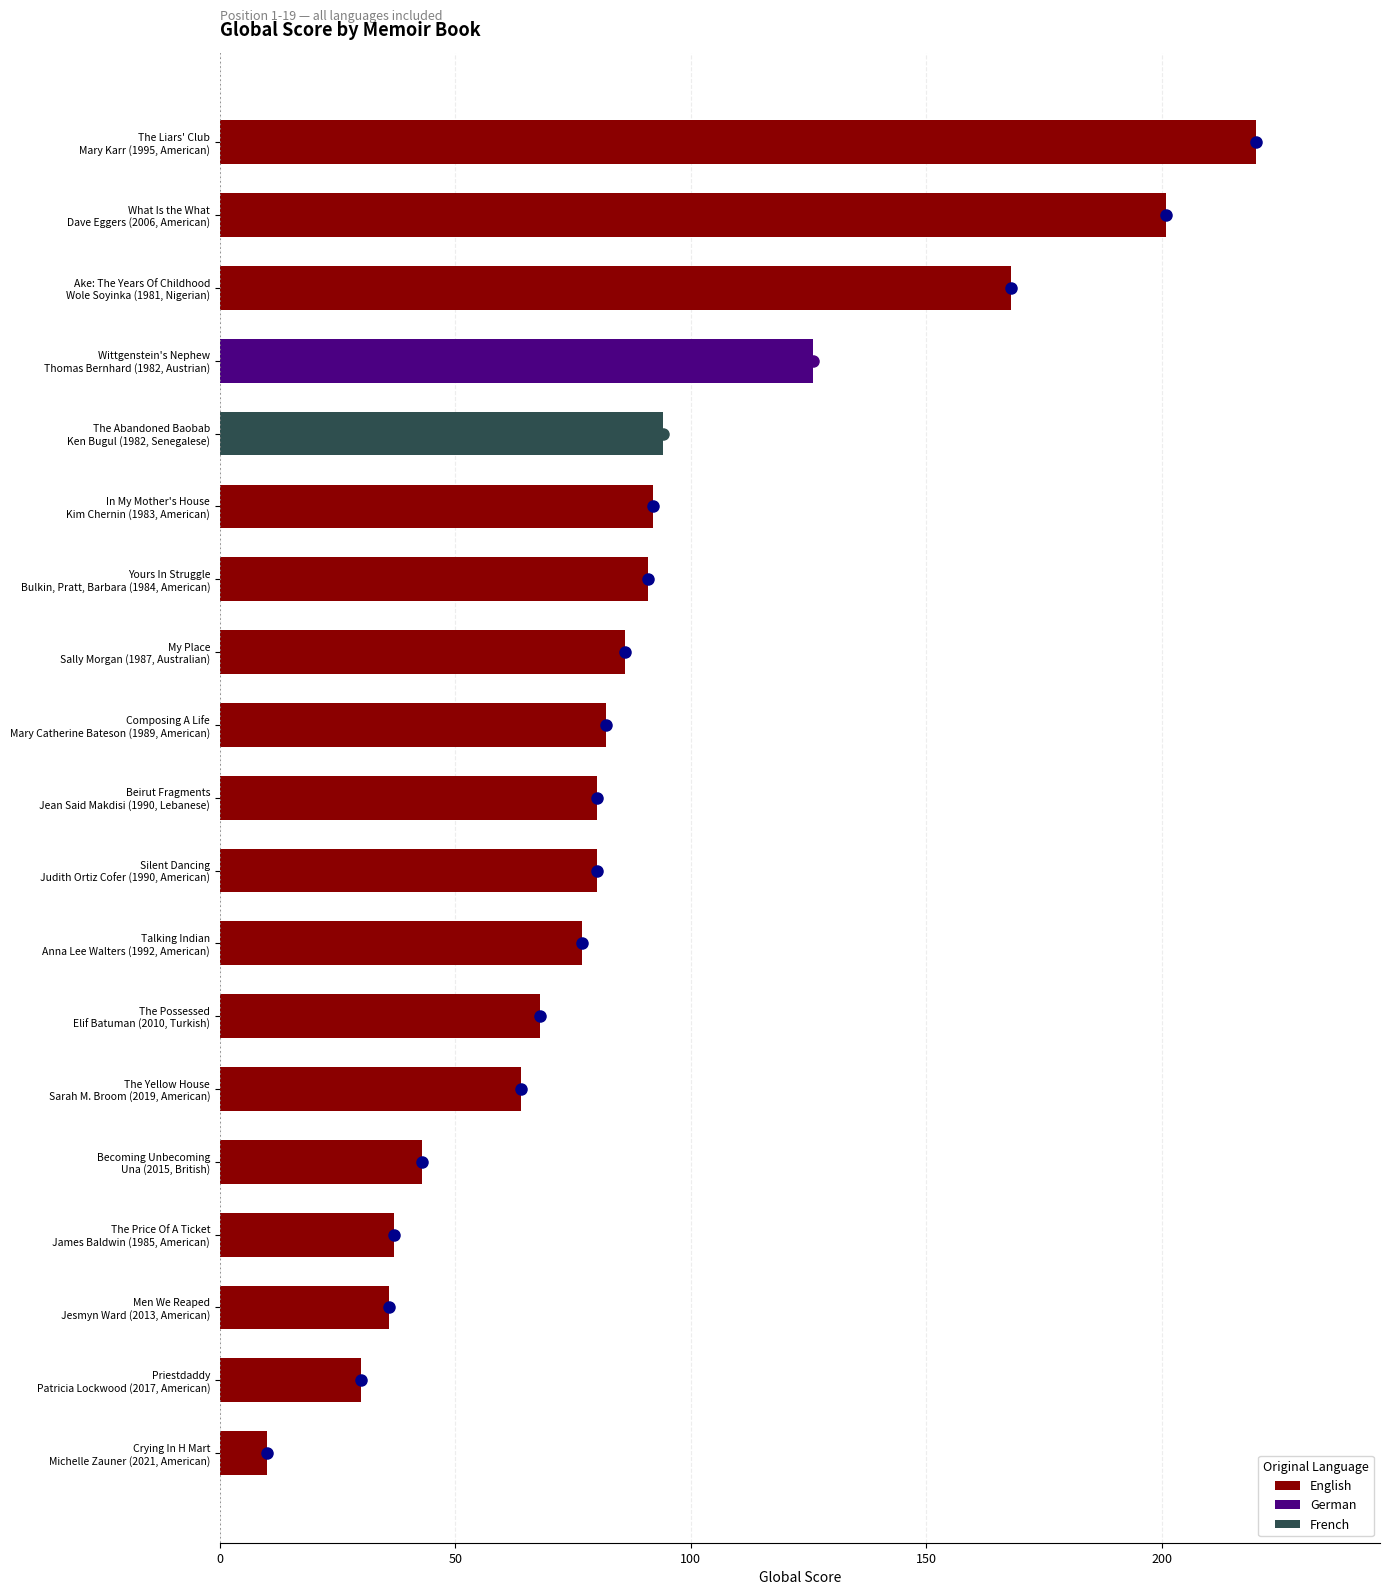

How many series are shown in this chart?

1